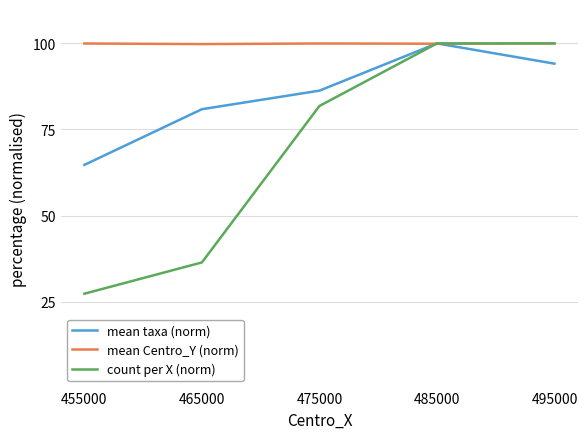

At which label does count per X (norm) reach its minimum?

455000